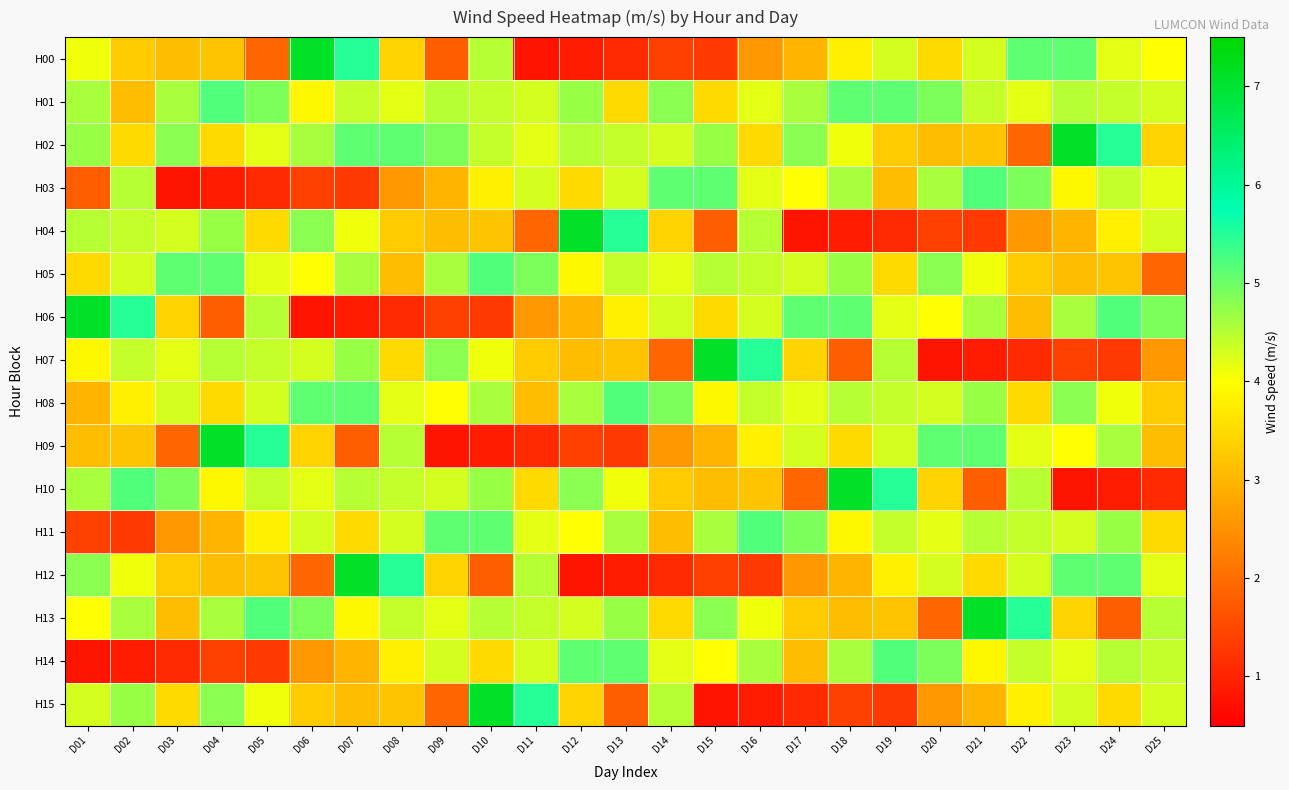

Which label corresponds to the smallest value in the chart?

D11